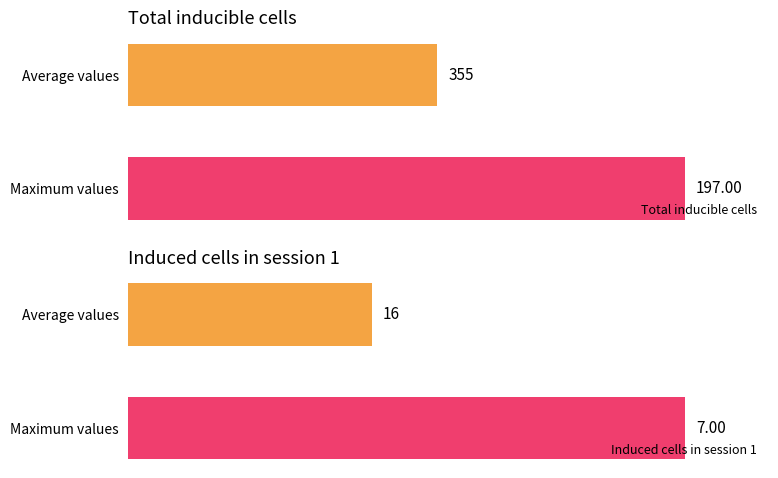

What is the value of the Total inducible cells bar at the 1st from the left?

355